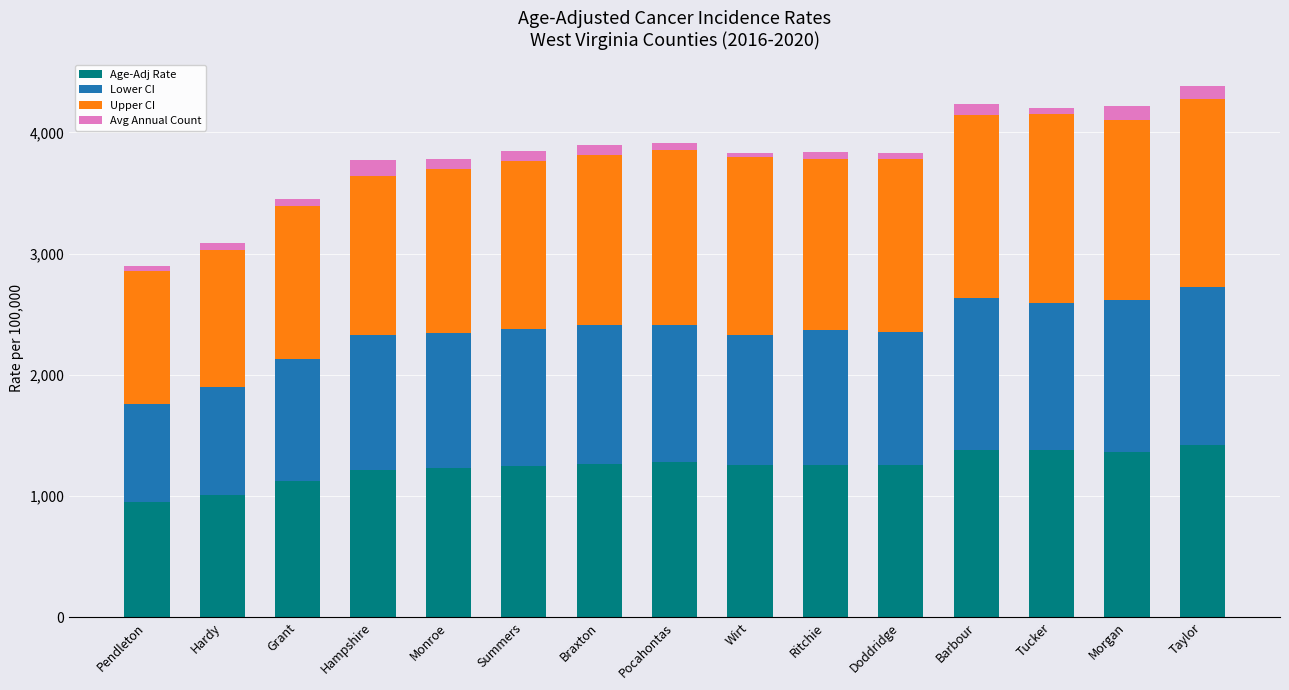

What is the lowest value of the Age-Adj Rate series?

947.0